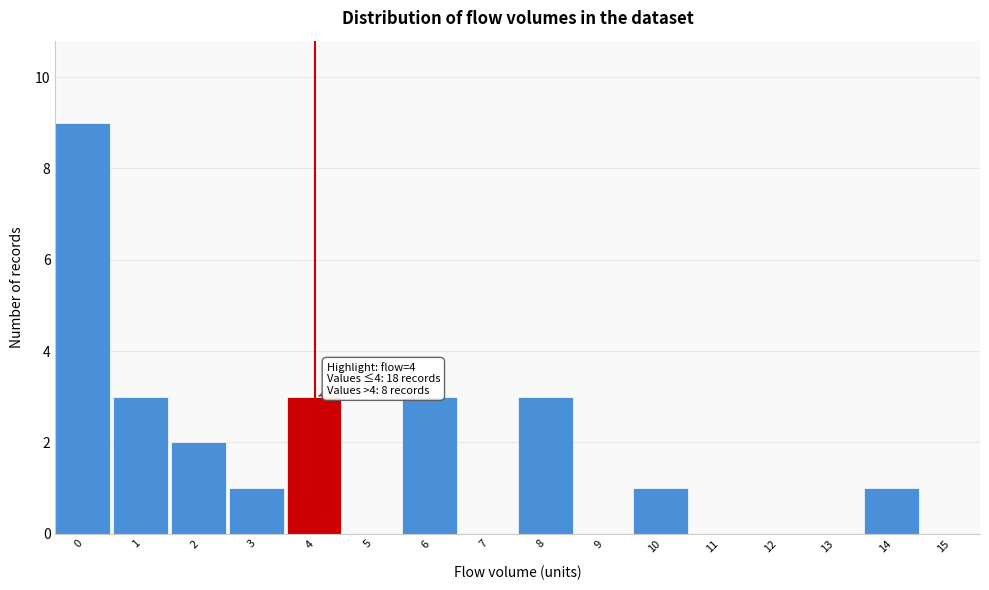

Reading left to right, extract all data points from this chart.

0=9	1=3	2=2	3=1	4=3	5=0	6=3	7=0	8=3	9=0	10=1	11=0	12=0	13=0	14=1	15=0